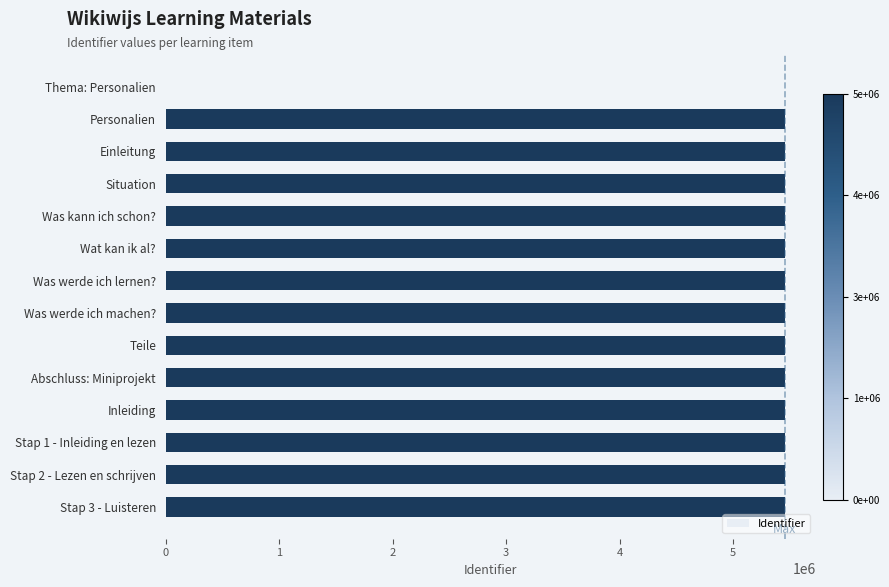

What is the maximum value shown in the chart?

5456395